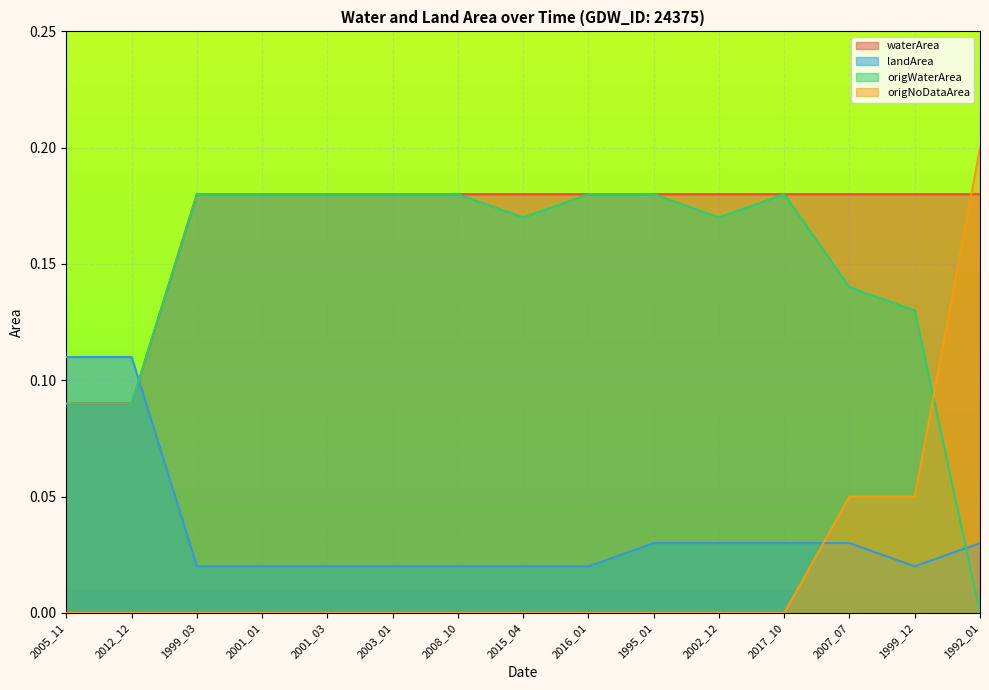

True or false: origNoDataArea and waterArea cross at least once.

True